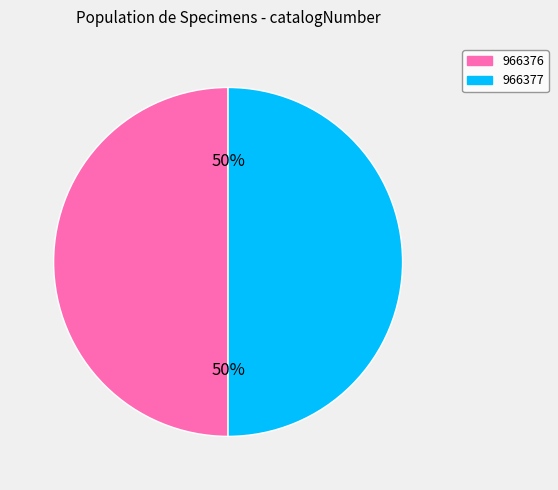

To the nearest percent, what is the average slice percentage?

50%